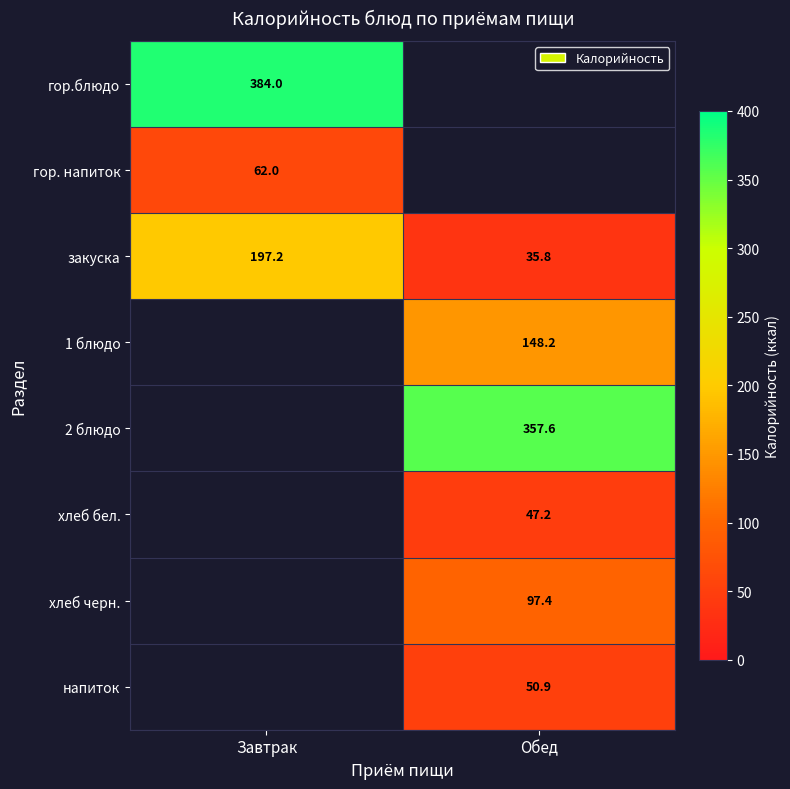

At which label does закуска reach its minimum?

Обед